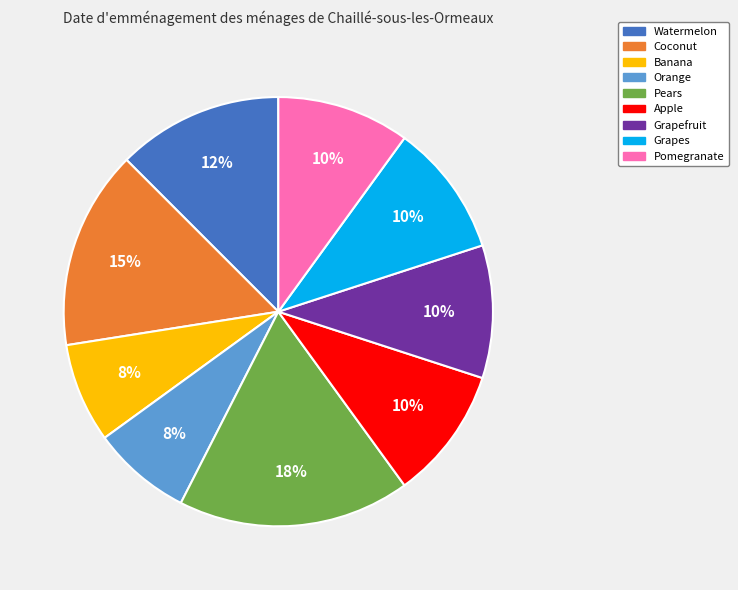

Which slice is the largest?

Pears